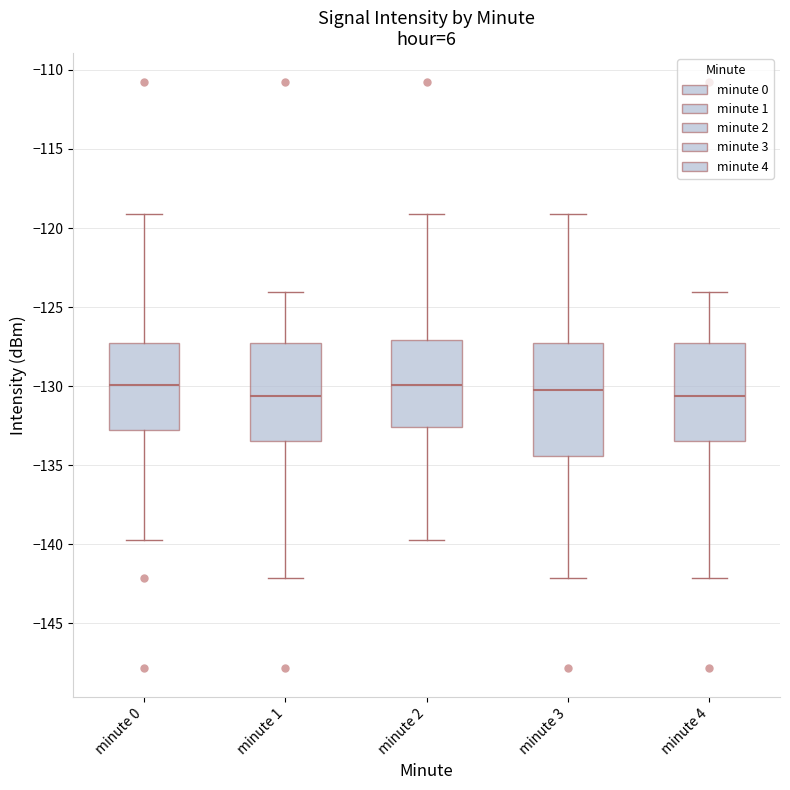

Reading left to right, transcribe this box plot: for each box, give where its median line is, the range the box spans, and where its two whiskers end, as read against the y-axis. The values are not printed on the chart, so give them approximately, as read against the axis.

minute 0: median -130.0, box -133.0 to -127.0, whiskers -139.5 to -119.0
minute 1: median -130.5, box -133.5 to -127.0, whiskers -142.0 to -124.0
minute 2: median -130.0, box -132.5 to -127.0, whiskers -139.5 to -119.0
minute 3: median -130.0, box -134.5 to -127.5, whiskers -142.0 to -119.0
minute 4: median -130.5, box -133.5 to -127.0, whiskers -142.0 to -124.0